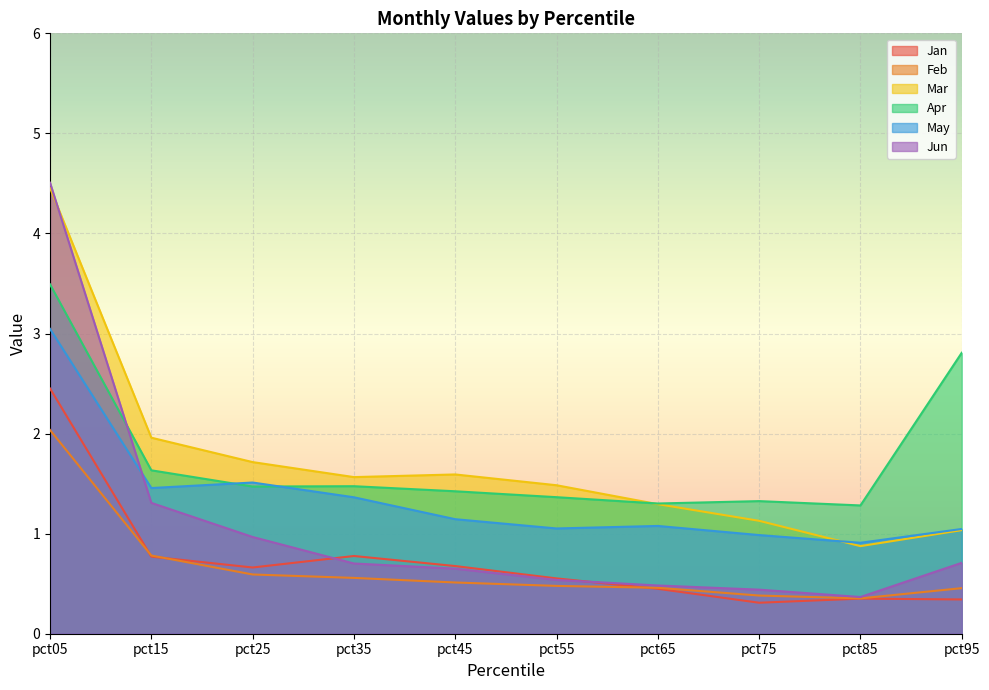

What is the value of the Feb point at the 3rd from the left?

0.6